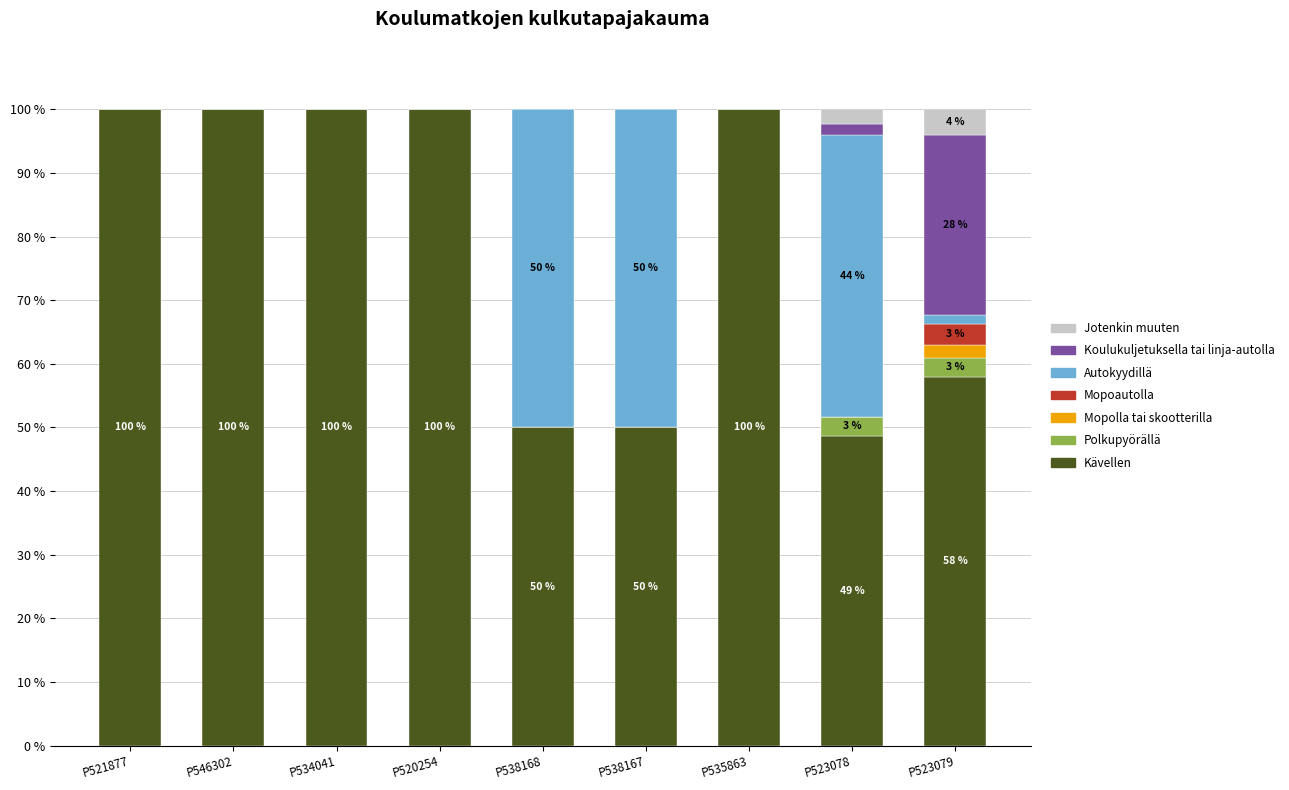

The Kävellen series shows 100.0 at P535863. True or false?

True